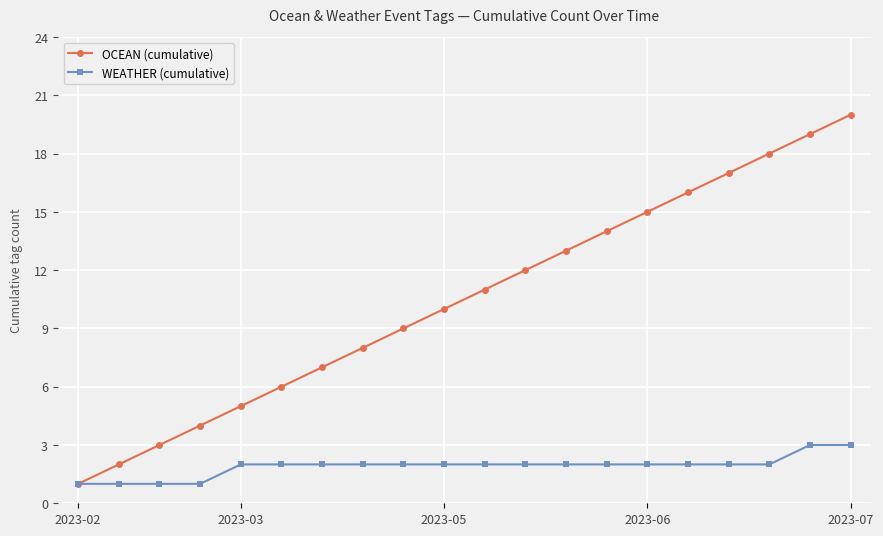

What is the maximum value shown in the chart?

20